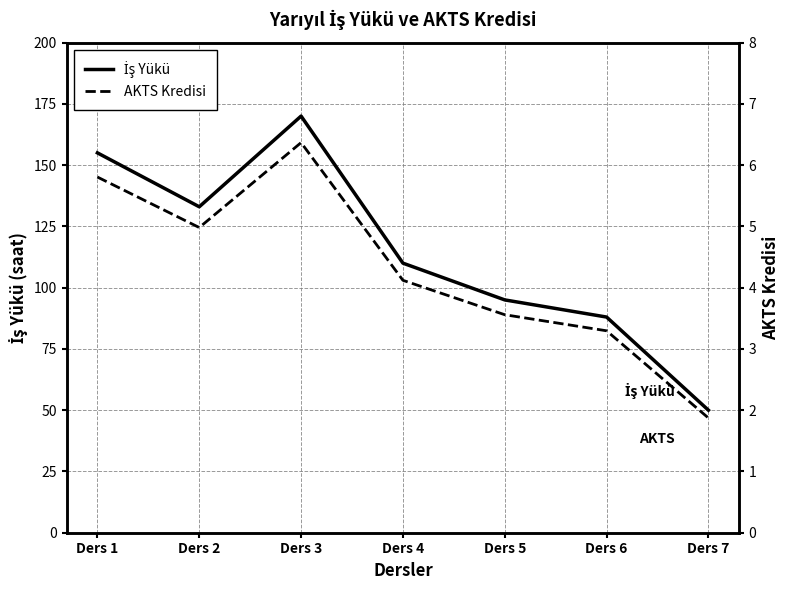

Which series has the largest range (max minus min)?

İş Yükü